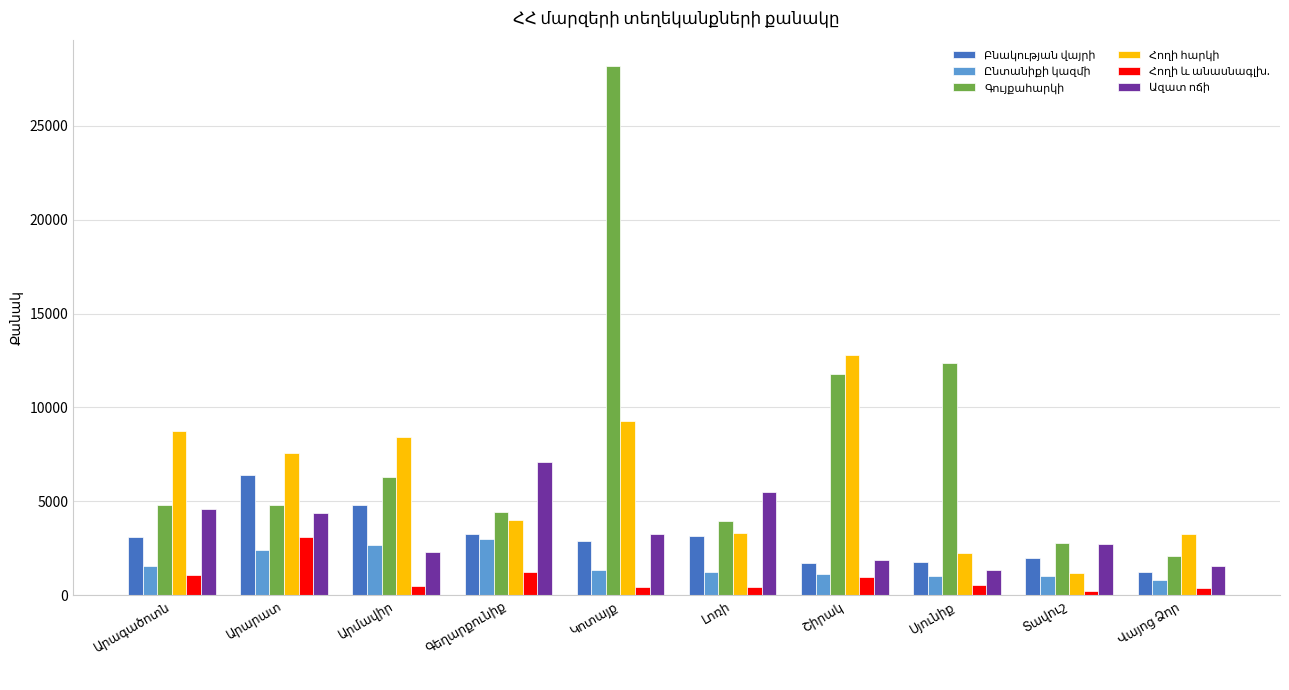

What is the greatest value displayed?

28185